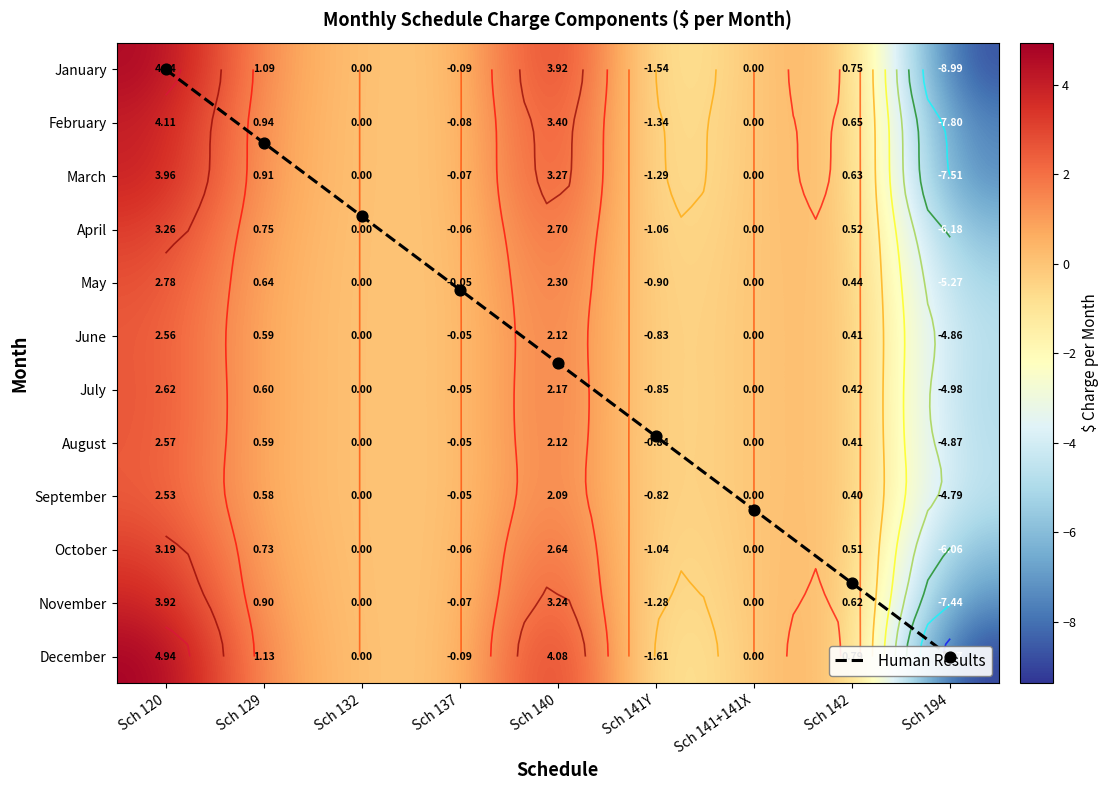

Where is April nearest to the value -1?

Sch 141Y